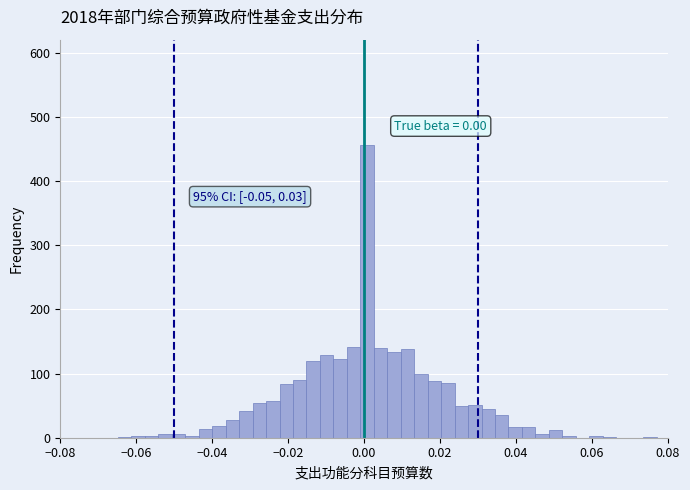

Read against the x-axis, roughly where is the centre of the tallest bar?

0.000